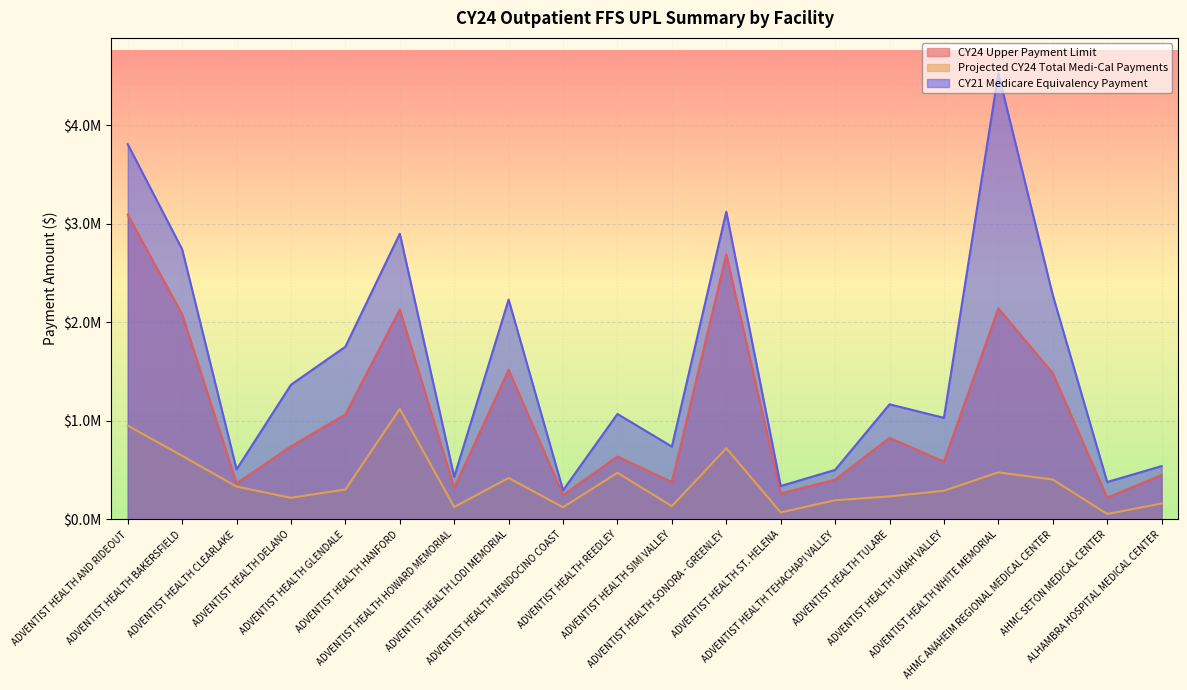

What are all the series names shown in the legend?

CY24 Upper Payment Limit, Projected CY24 Total Medi-Cal Payments, CY21 Medicare Equivalency Payment